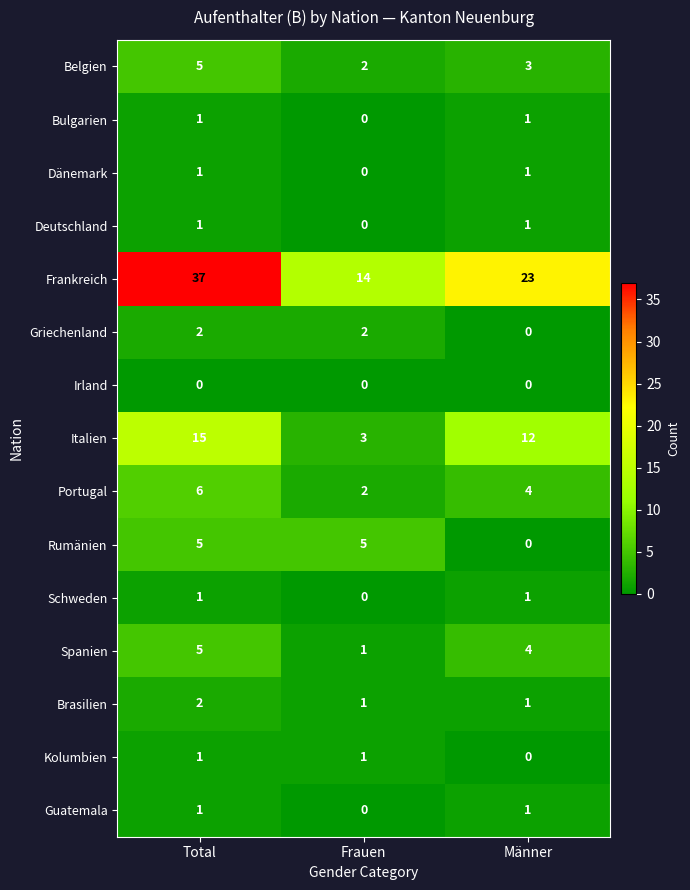

Between Total and Männer, which series saw the biggest shift?

Frankreich